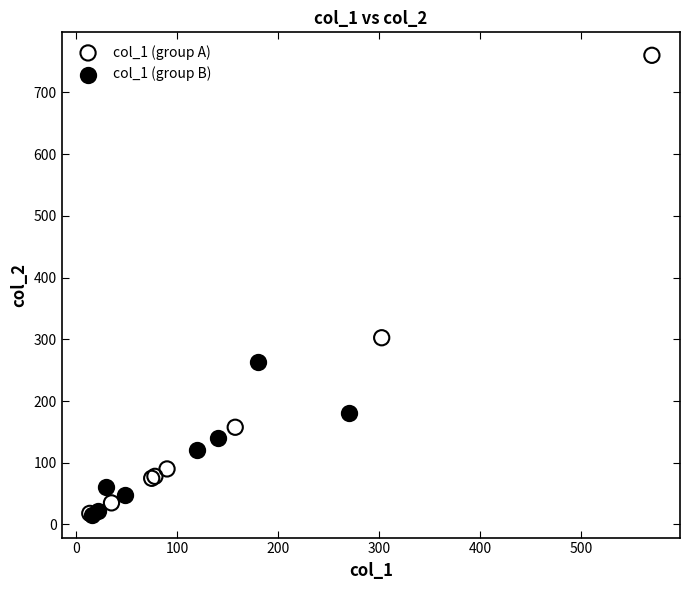

Which series contains the highest Y value?

col_1 (group A)